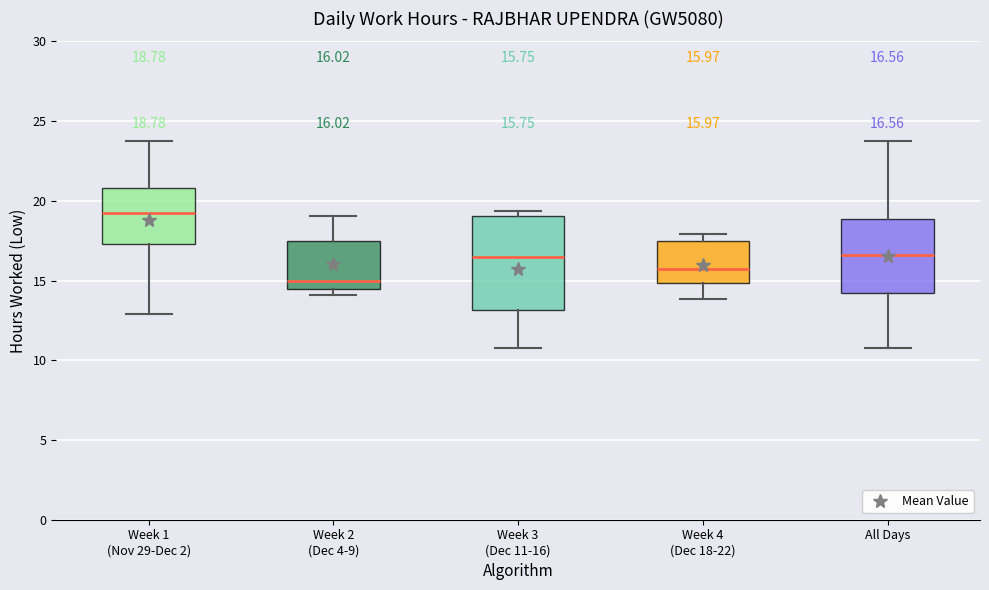

Which box has the lowest median line?

Week 2 (Dec 4-9)